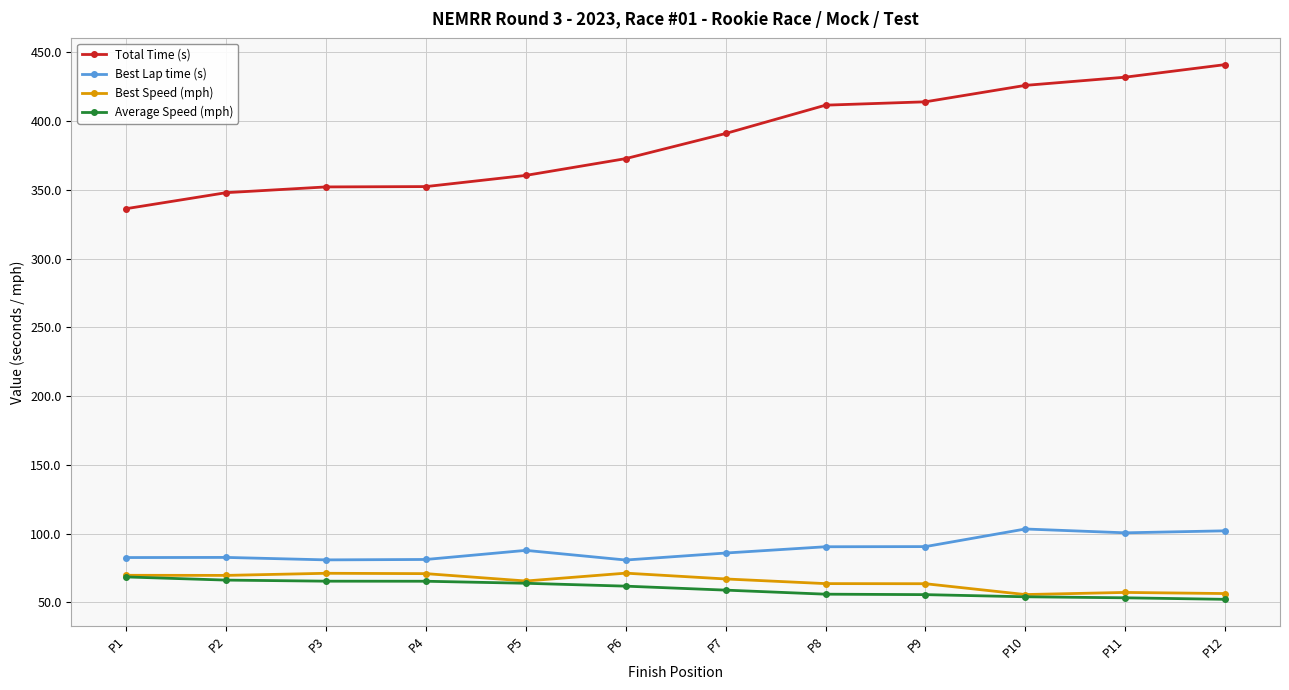

True or false: Best Lap time (s) and Average Speed (mph) cross at least once.

False